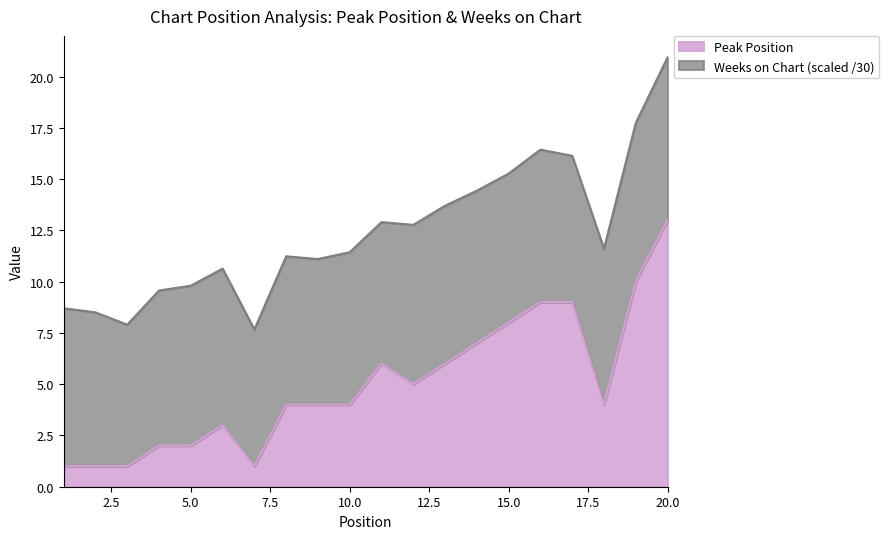

At which category is the sum across all series the highest?

20.0